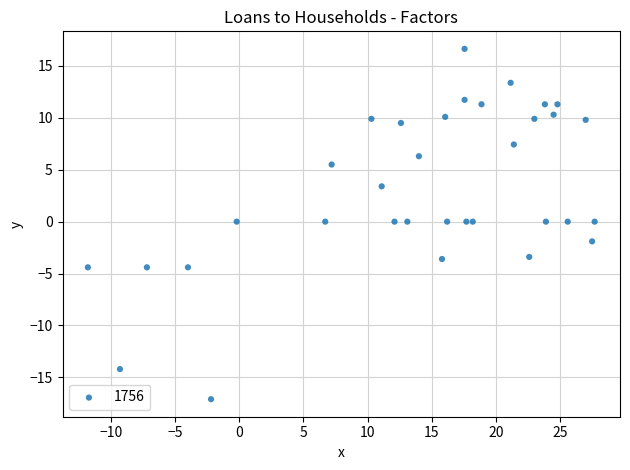

What is the range of Y values (max minus min)?

33.7